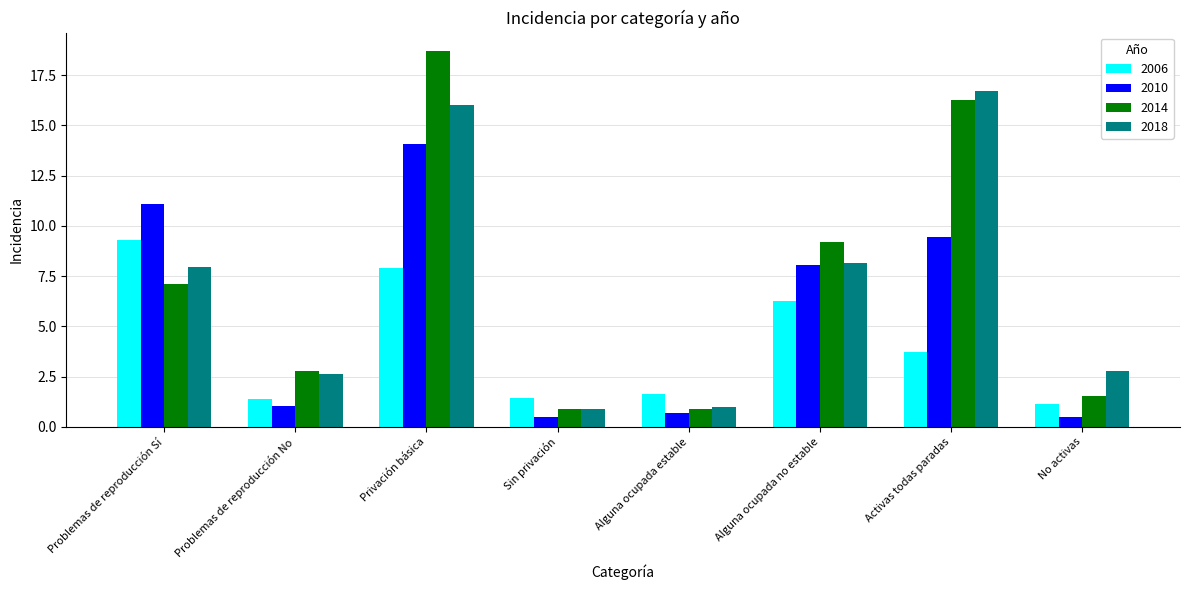

What is the maximum value shown in the chart?

18.7